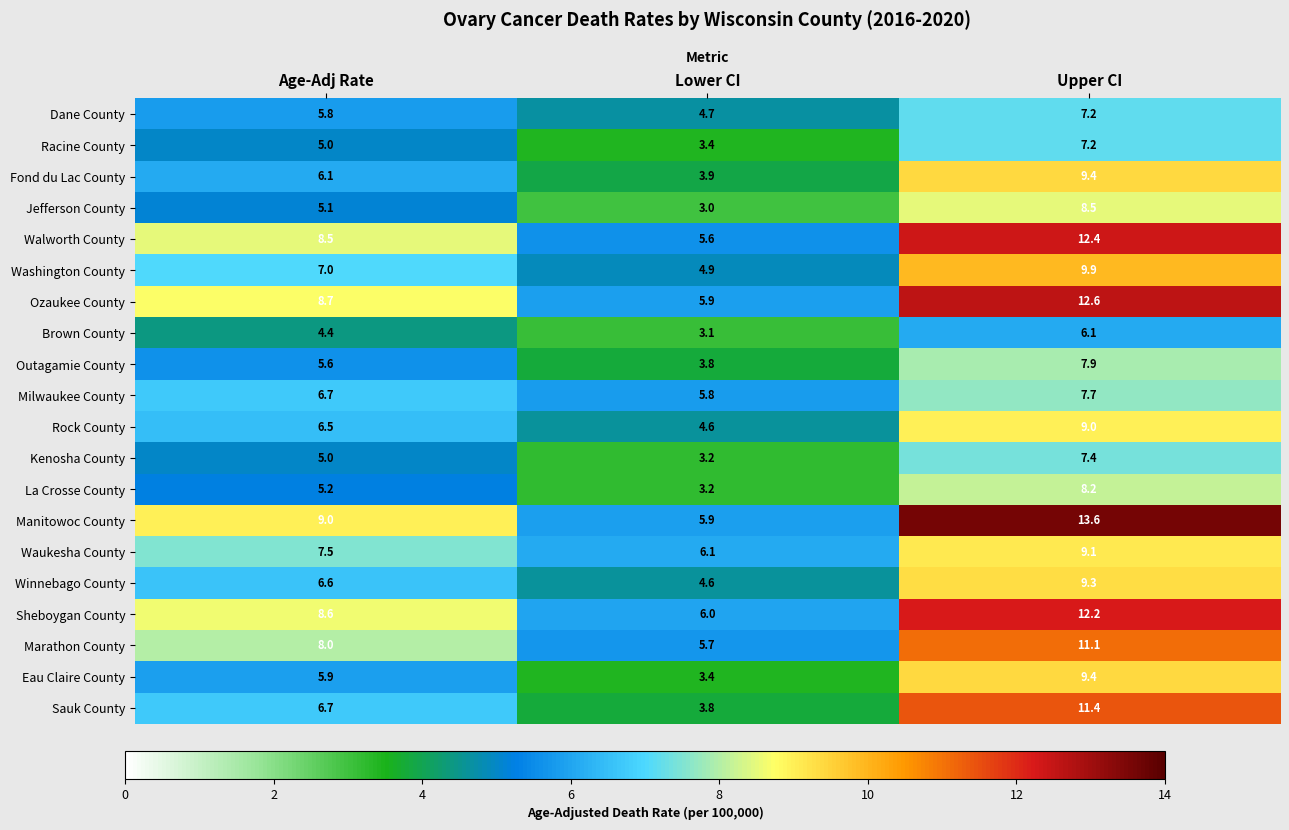

The Dane County series shows 4.7 at Lower CI. True or false?

True